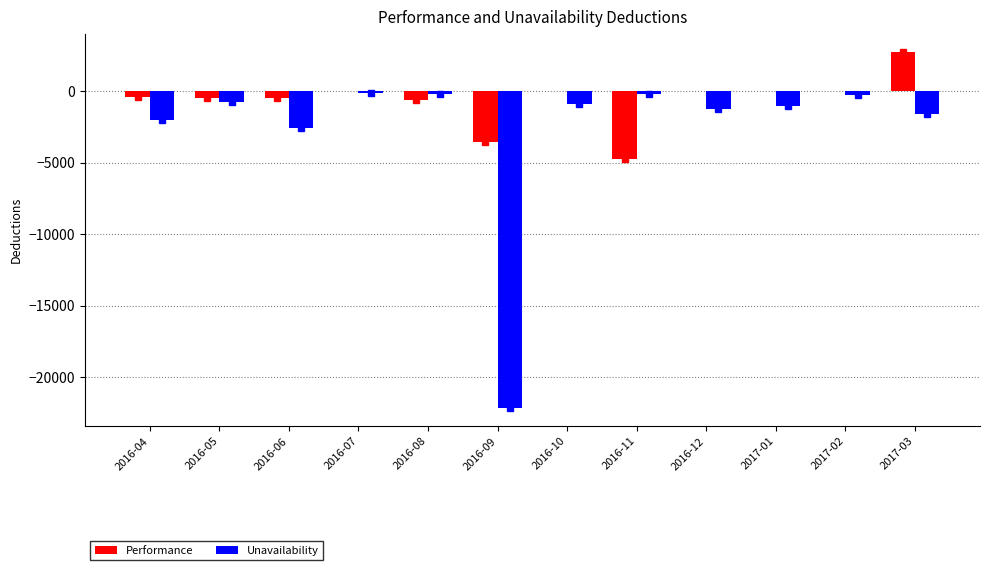

What is the sum of all Unavailability values?

-33251.5